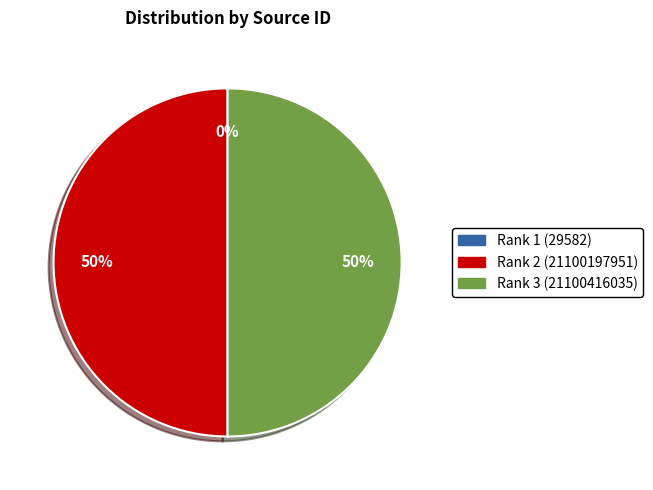

What is the ratio of the value at Rank 3 (21100416035) to the value at Rank 2 (21100197951)?

1.0